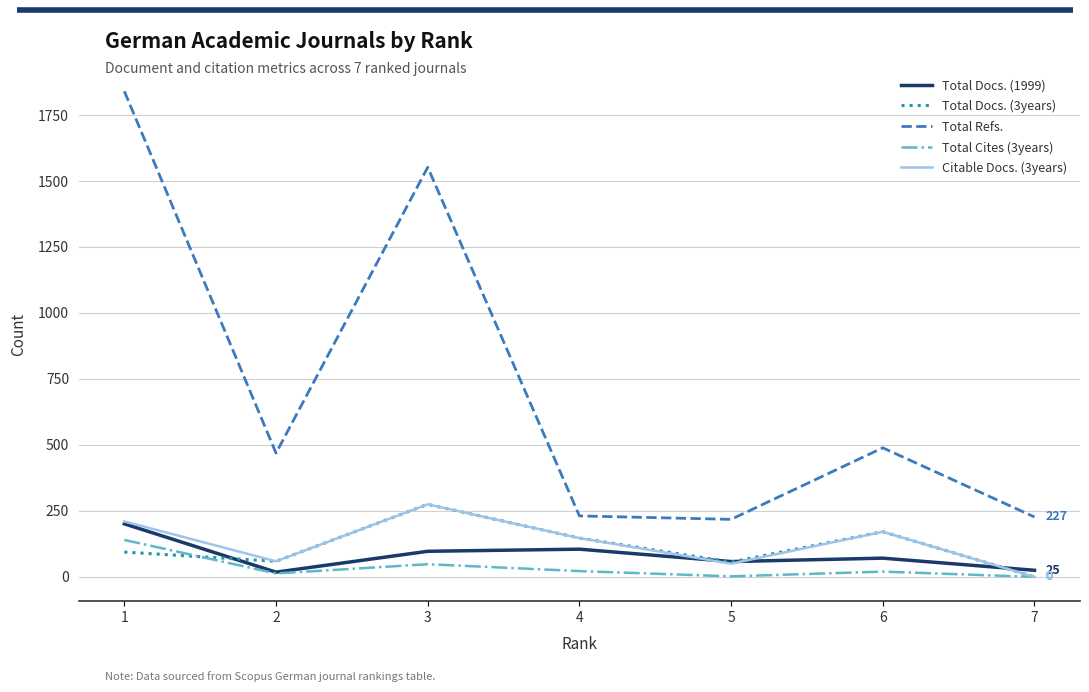

True or false: Total Refs. has a value of 78 at 7.

False